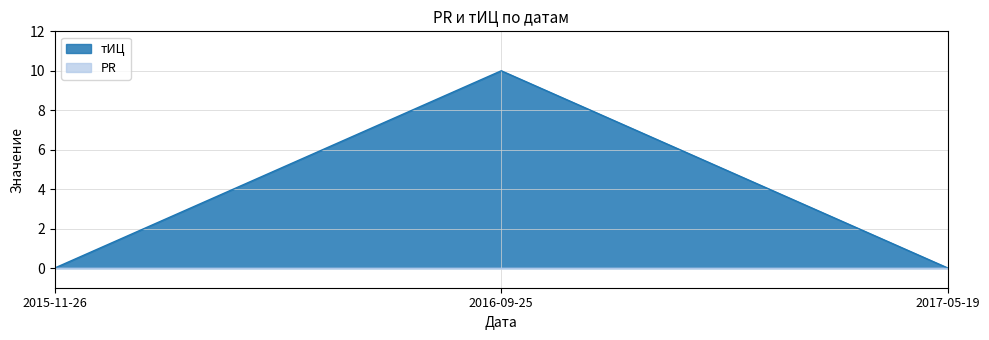

Rank the categories by value from lowest to highest.

2015-11-26, 2017-05-19, 2016-09-25